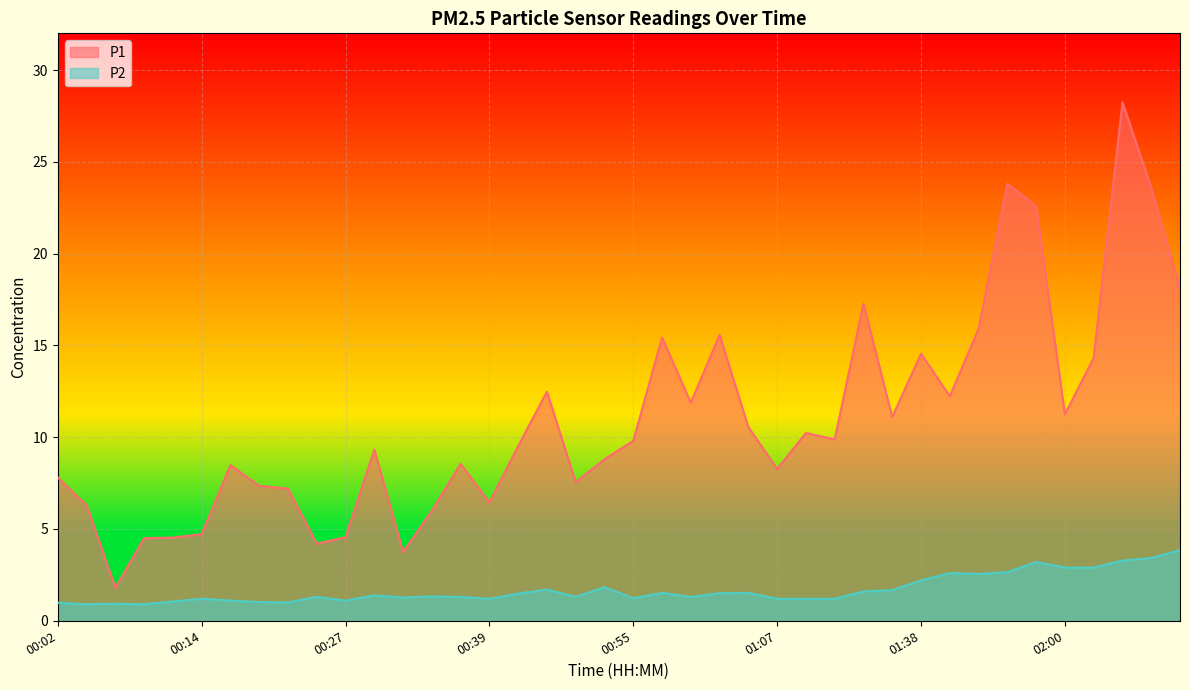

Read the P2 value at 00:04.

0.9